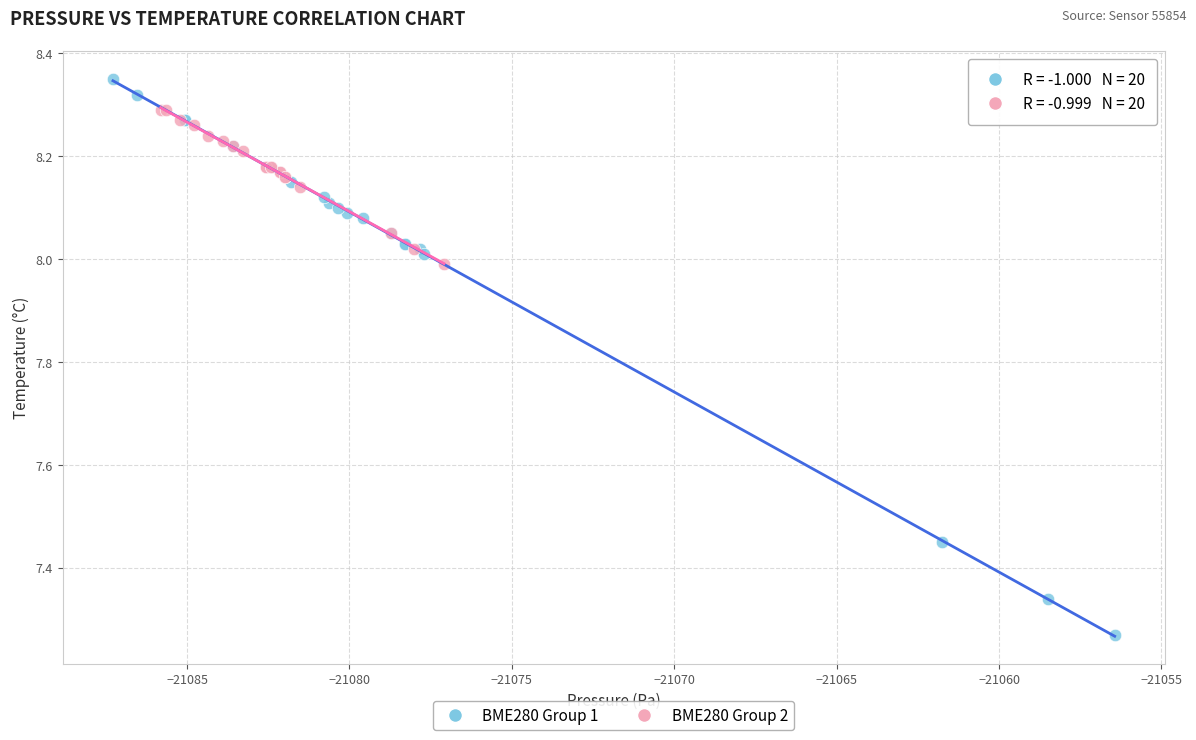

Which series contains the lowest Y value?

BME280 Group 1